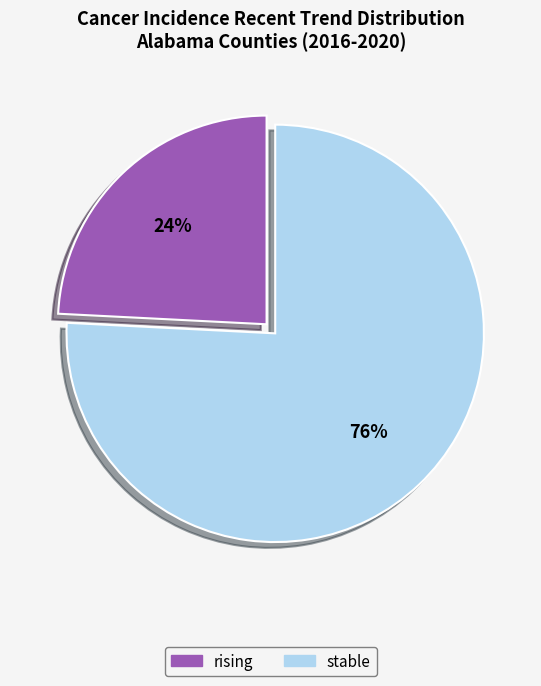

Does any single category account for the majority?

Yes